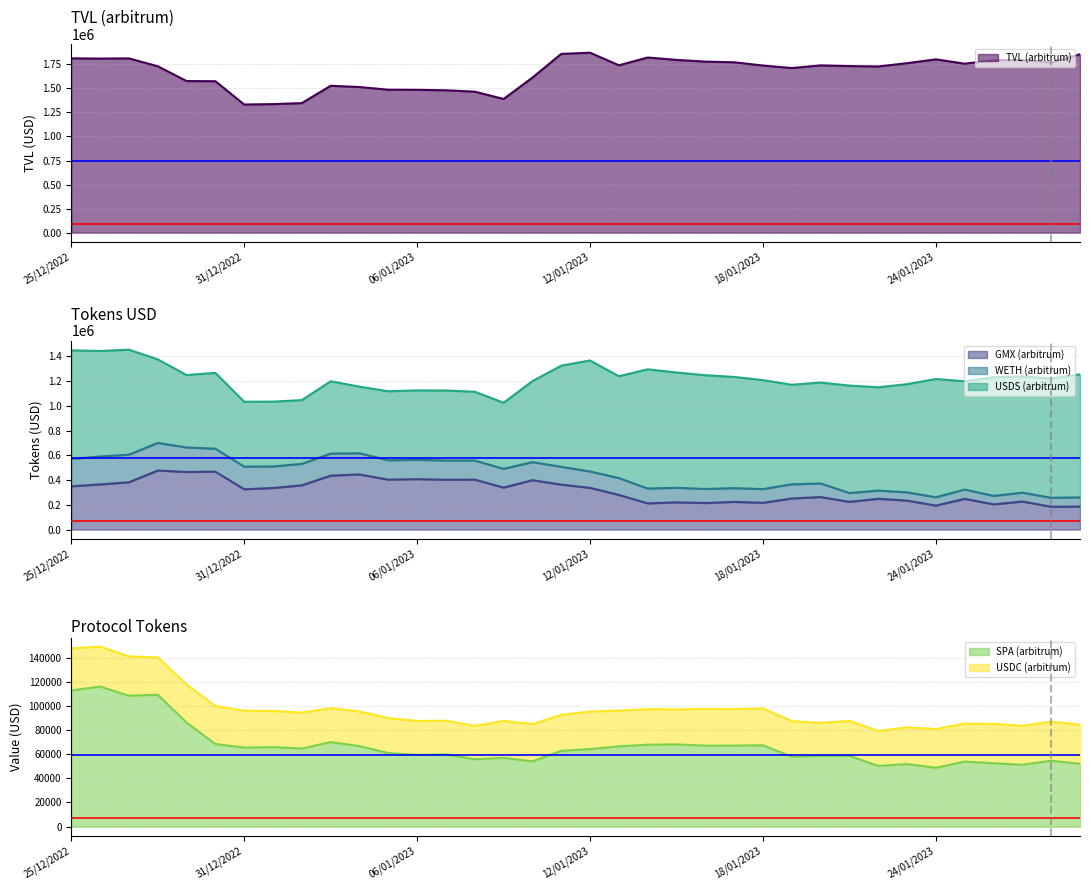

True or false: GMX (arbitrum) and TVL (arbitrum) cross at least once.

False